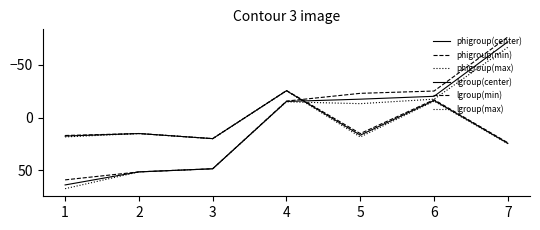

Does the chart have visible grid lines?

No